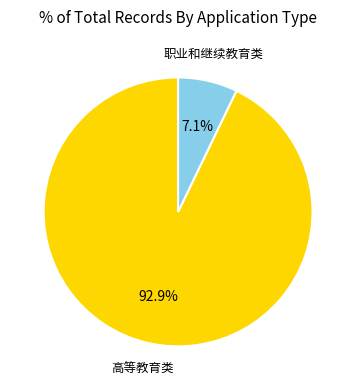

How many segments does this pie chart have?

2